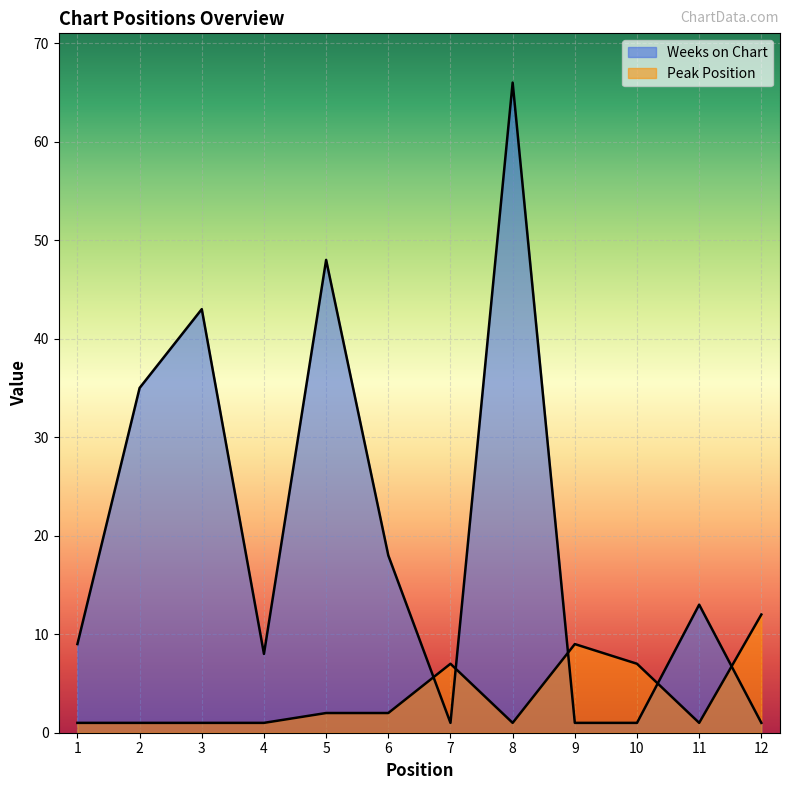

Where is the first local maximum for Peak Position?

7